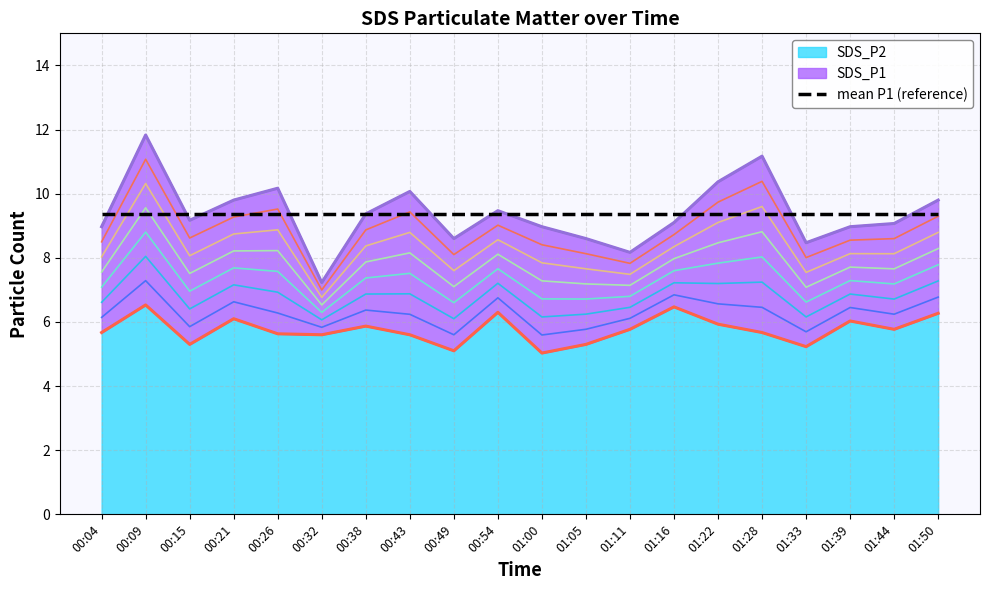

True or false: SDS_P1 has more than 2 interior local peaks.

True